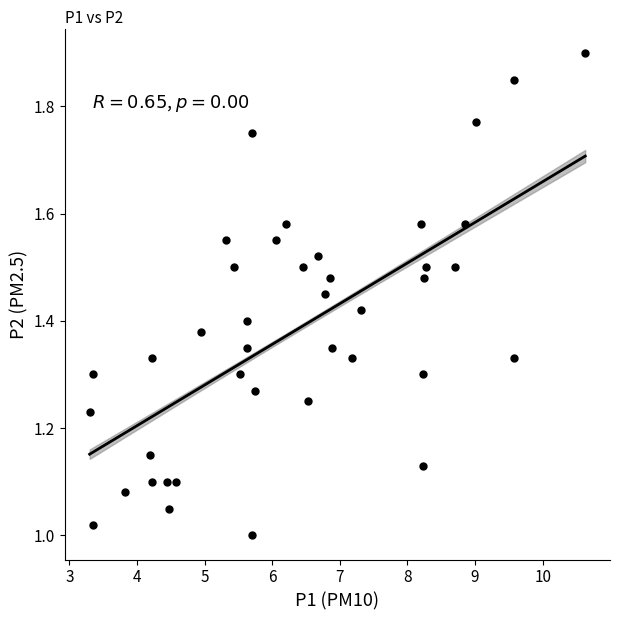

What is the range of X values (max minus min)?

7.3